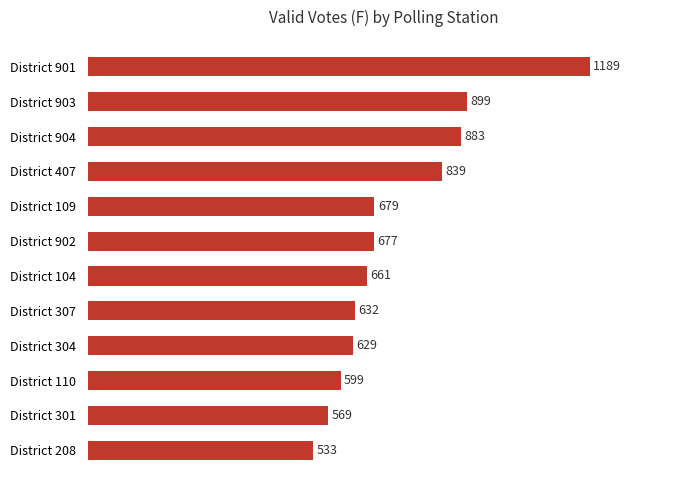

List the labels in order of value, smallest first.

District 208, District 301, District 110, District 304, District 307, District 104, District 902, District 109, District 407, District 904, District 903, District 901